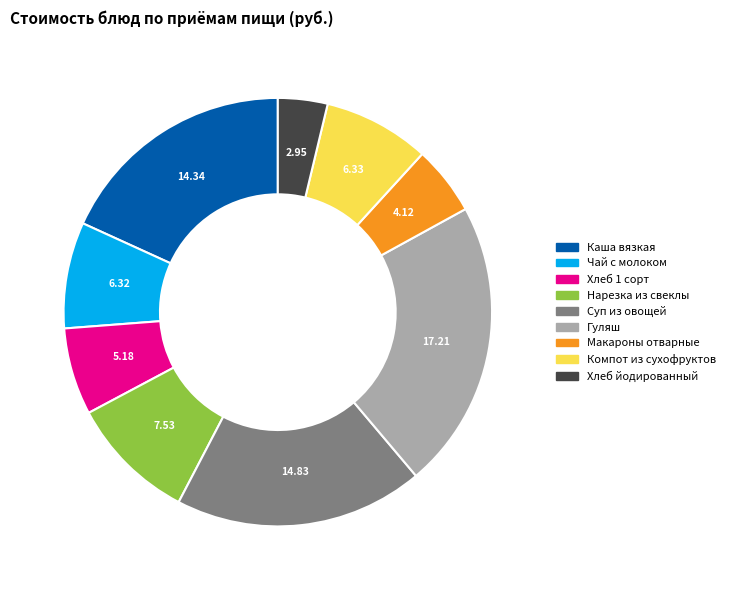

Does any single category account for the majority?

No